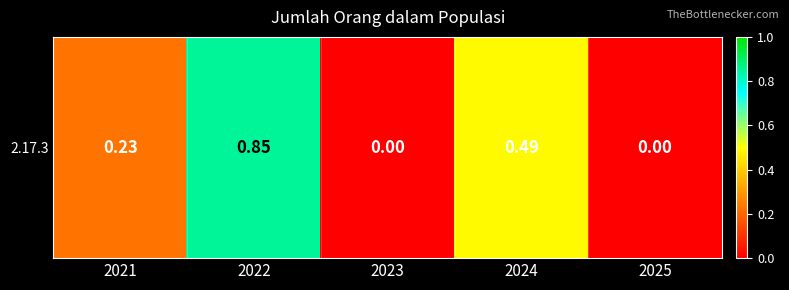

The value at 2025 is 0.6. True or false?

False